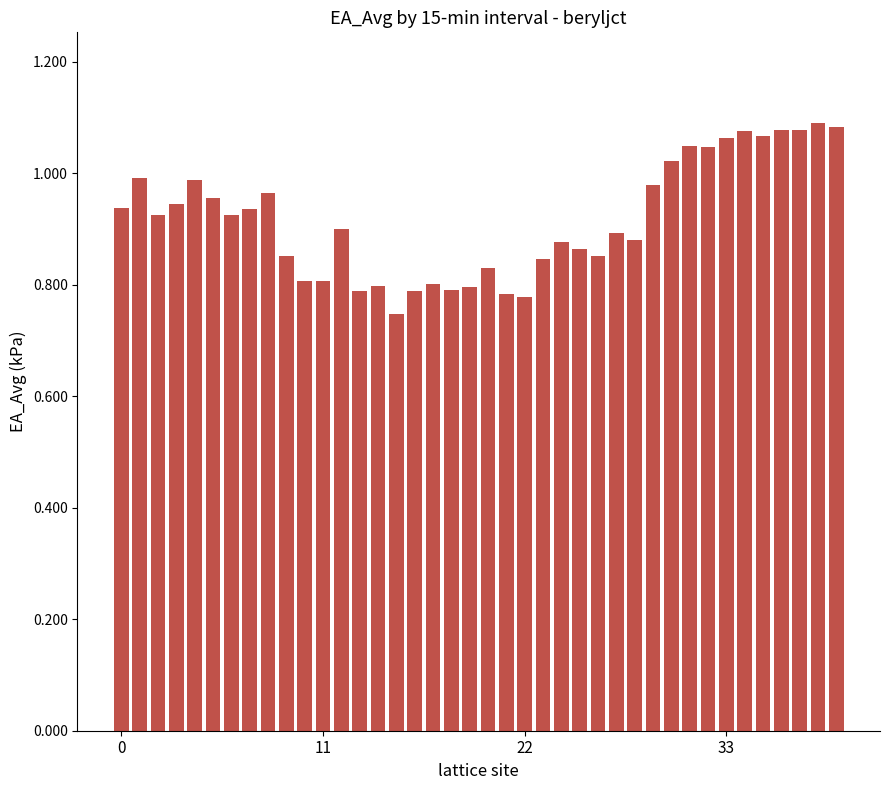

What is the sum of all values?

36.7